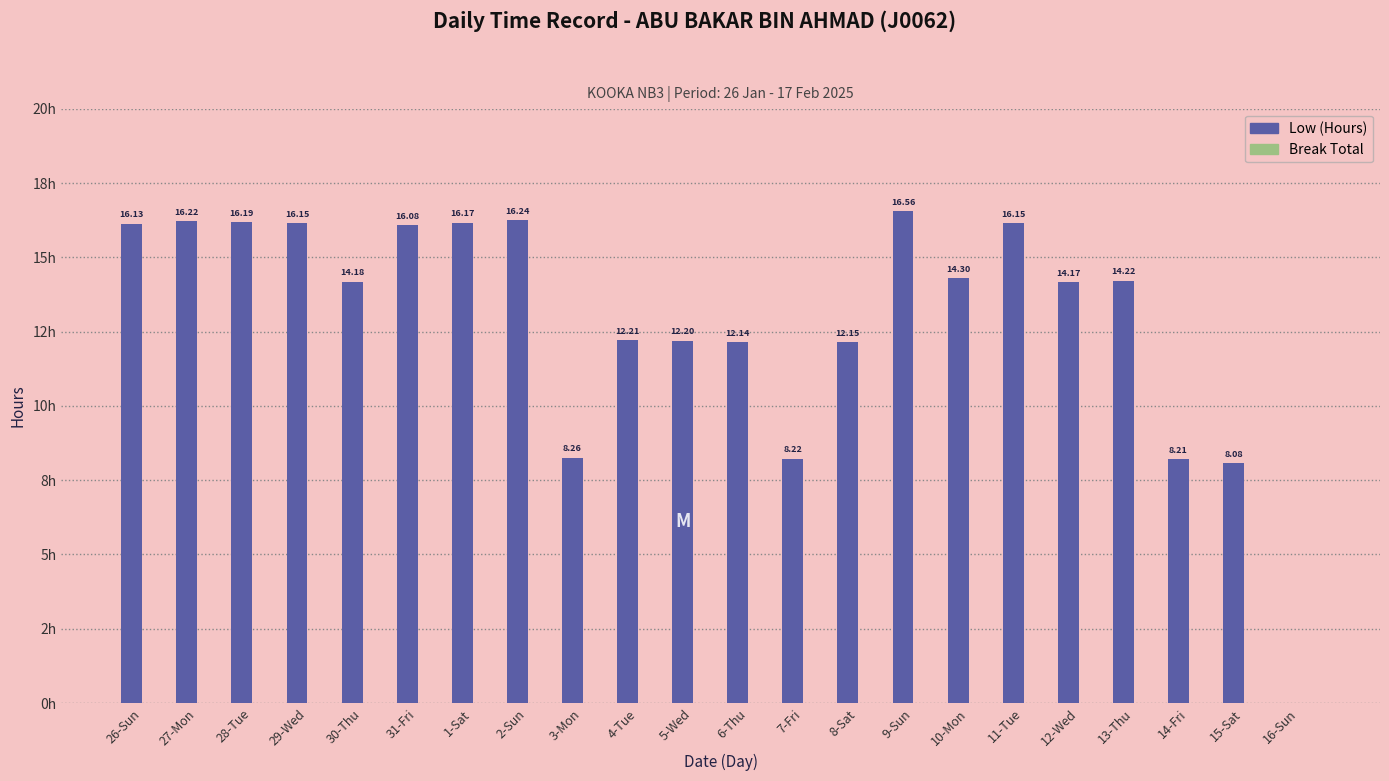

Reading left to right, list all the values displayed in this chart.

Low (Hours): 16.1	16.2	16.2	16.1	14.2	16.1	16.2	16.2	8.3	12.2	12.2	12.1	8.2	12.2	16.6	14.3	16.1	14.2	14.2	8.2	8.1	0.0
Break Total: 0.0	0.0	0.0	0.0	0.0	0.0	0.0	0.0	0.0	0.0	0.0	0.0	0.0	0.0	0.0	0.0	0.0	0.0	0.0	0.0	0.0	0.0